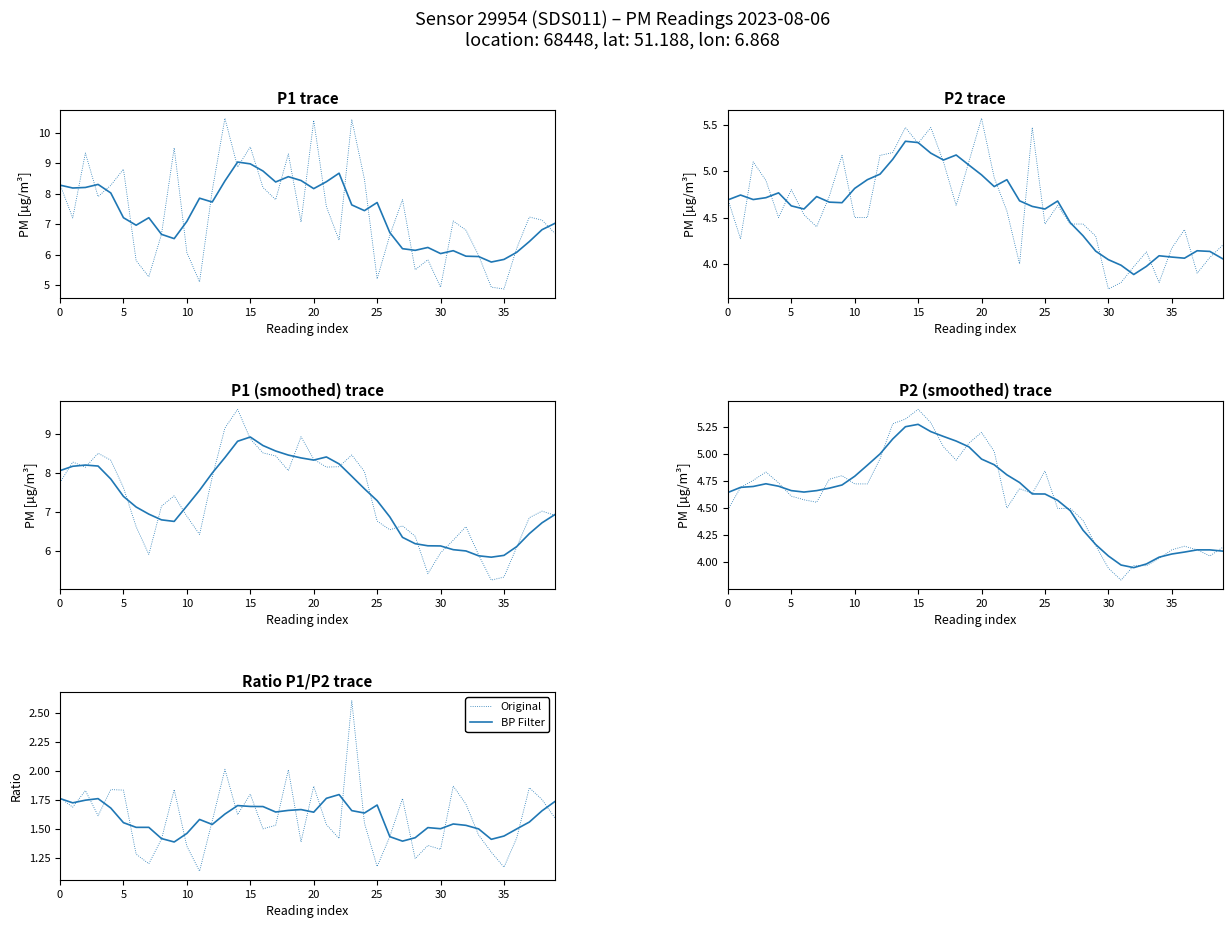

What is the difference between the maximum and minimum values in the BP Filter series?

0.4